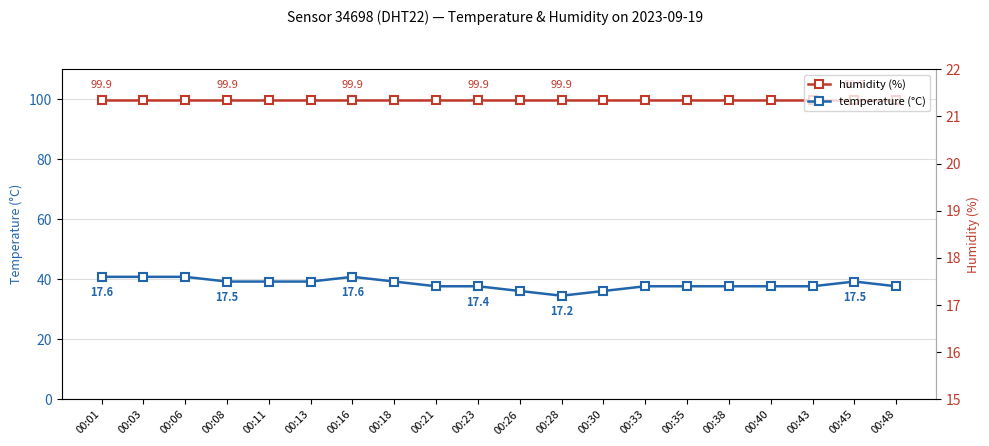

What is the spread (max minus min) of values at 00:11?

82.4